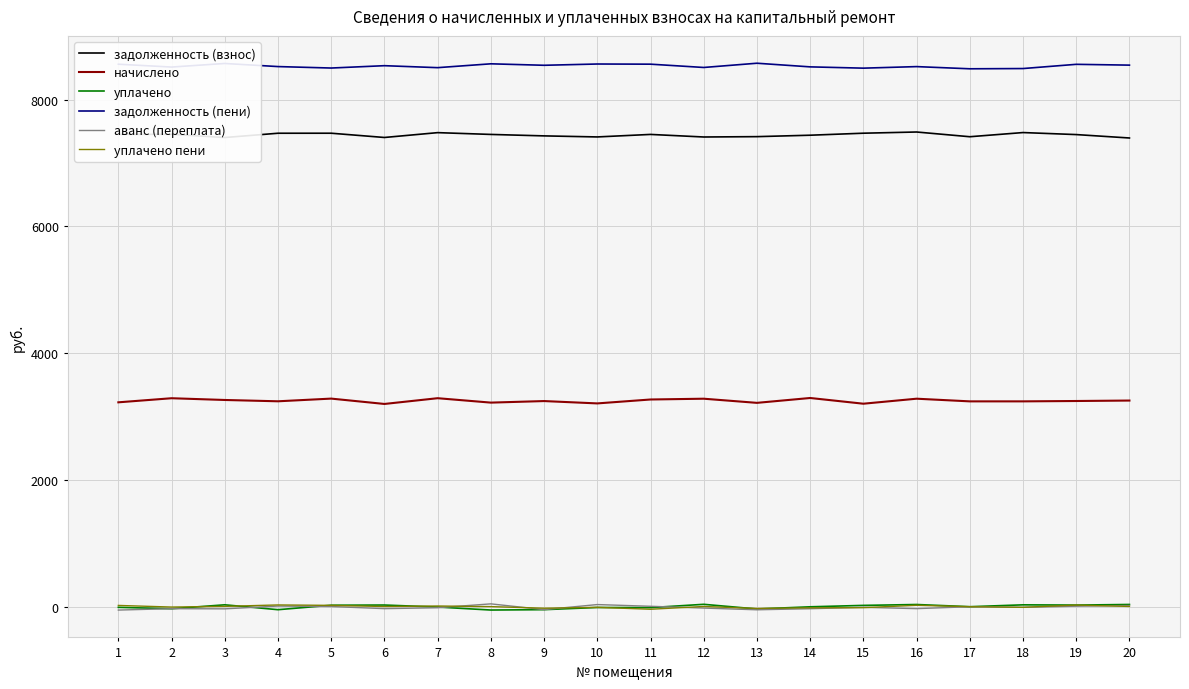

Reading left to right, what are all the values shown in this chart?

задолженность (взнос): 1=7452.4	2=7453.6	3=7402.7	4=7470.3	5=7470.6	6=7403.4	7=7479.7	8=7451.6	9=7428.6	10=7412.0	11=7451.7	12=7411.1	13=7416.7	14=7439.1	15=7470.8	16=7489.8	17=7415.3	18=7481.0	19=7449.2	20=7395.4
начислено: 1=3227.2	2=3291.7	3=3264.2	4=3243.5	5=3285.9	6=3201.5	7=3292.2	8=3222.6	9=3247.1	10=3210.1	11=3271.8	12=3284.2	13=3218.9	14=3295.5	15=3205.3	16=3284.3	17=3242.3	18=3242.3	19=3248.0	20=3255.2
уплачено: 1=-5.4	2=-27.4	3=34.3	4=-42.7	5=27.6	6=30.8	7=-1.0	8=-48.1	9=-42.2	10=-7.8	11=-9.8	12=42.1	13=-31.6	14=2.9	15=25.1	16=39.1	17=4.6	18=33.8	19=29.9	20=39.6
задолженность (пени): 1=8558.7	2=8514.0	3=8570.4	4=8521.5	5=8498.5	6=8535.5	7=8504.4	8=8565.1	9=8541.9	10=8561.9	11=8559.4	12=8507.3	13=8574.2	14=8516.8	15=8496.6	16=8521.0	17=8486.6	18=8490.4	19=8557.0	20=8544.3
аванс (переплата): 1=-48.7	2=-26.6	3=-29.3	4=14.7	5=7.4	6=-26.2	7=-12.1	8=49.3	9=-41.8	10=38.2	11=11.1	12=-17.0	13=-44.2	14=-27.3	15=-5.3	16=-26.2	17=4.0	18=-5.6	19=12.3	20=22.8
уплачено пени: 1=24.6	2=-1.0	3=9.6	4=32.3	5=25.5	6=7.5	7=15.6	8=5.8	9=-19.2	10=-5.8	11=-35.5	12=8.0	13=-22.8	14=-13.2	15=-10.8	16=26.9	17=4.6	18=-5.1	19=30.4	20=8.3